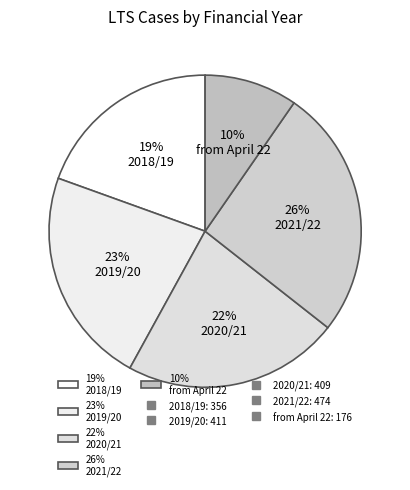

To the nearest percent, what is the difference between the largest and smallest slice percentages?

16%